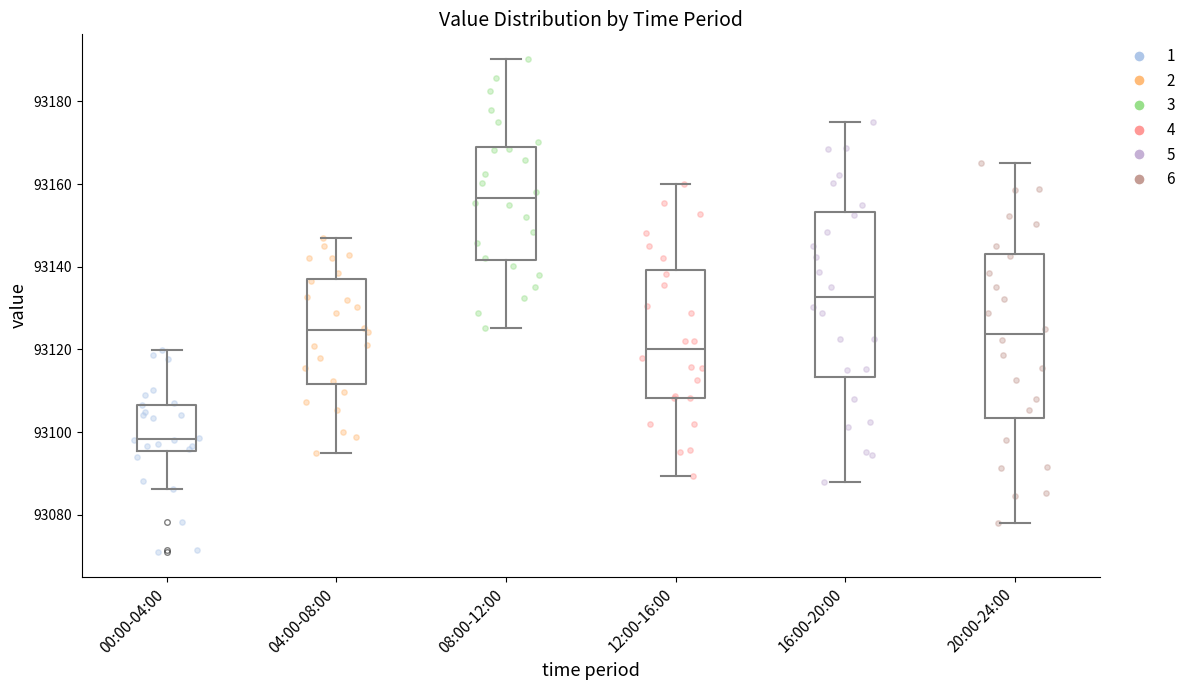

Reading left to right, transcribe this box plot: for each box, give where its median line is, the range the box spans, and where its two whiskers end, as read against the y-axis. The values are not printed on the chart, so give them approximately, as read against the axis.

00:00-04:00: median 93098, box 93096 to 93106, whiskers 93086 to 93120
04:00-08:00: median 93124, box 93112 to 93138, whiskers 93094 to 93148
08:00-12:00: median 93156, box 93142 to 93168, whiskers 93126 to 93190
12:00-16:00: median 93120, box 93108 to 93140, whiskers 93090 to 93160
16:00-20:00: median 93132, box 93114 to 93154, whiskers 93088 to 93176
20:00-24:00: median 93124, box 93104 to 93144, whiskers 93078 to 93166